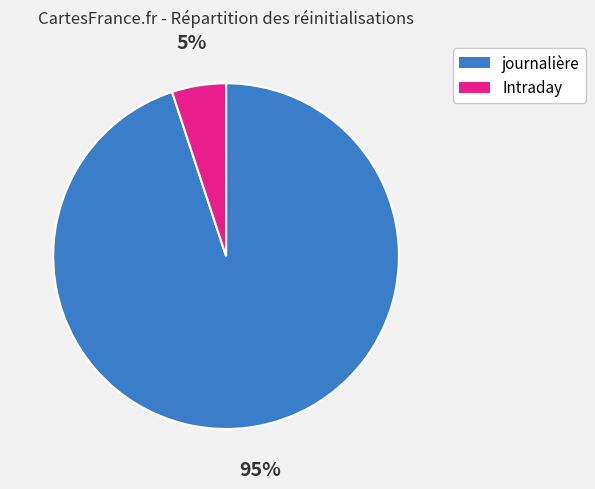

To the nearest percent, what percentage of the pie is journalière?

95%